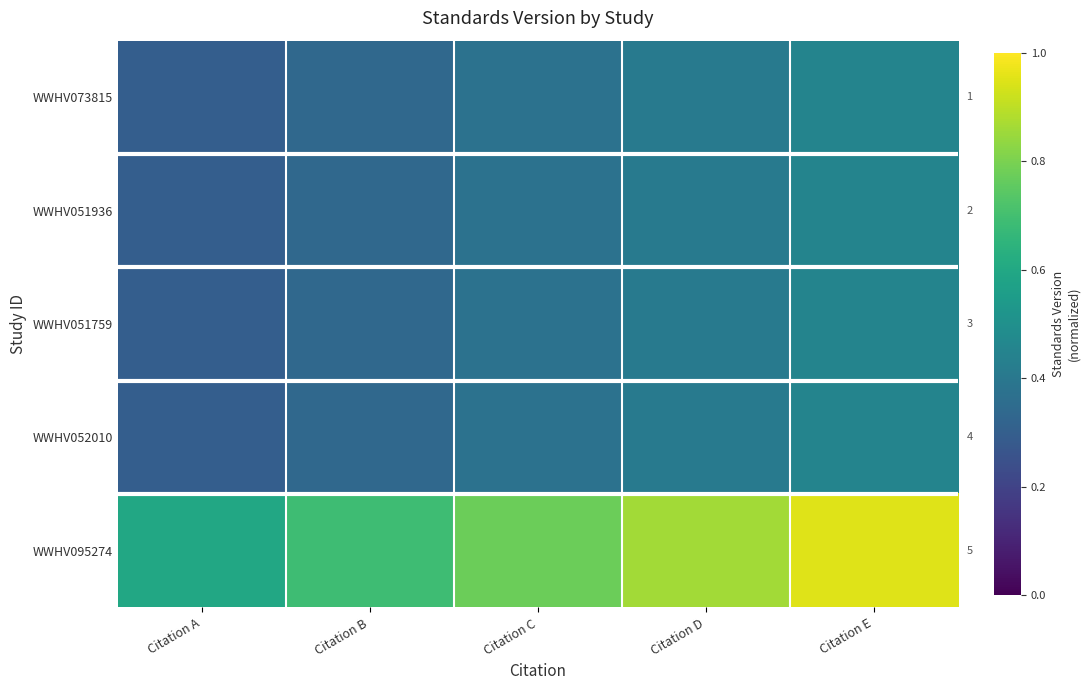

At which category is the sum across all series the highest?

Citation E